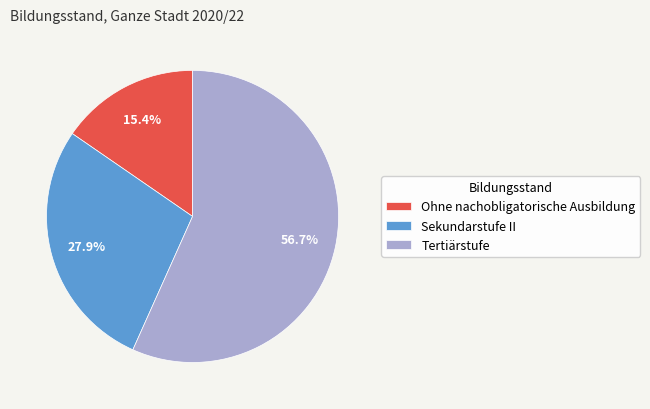

Combined, what portion of the pie is Ohne nachobligatorische Ausbildung and Sekundarstufe II?

43.3%